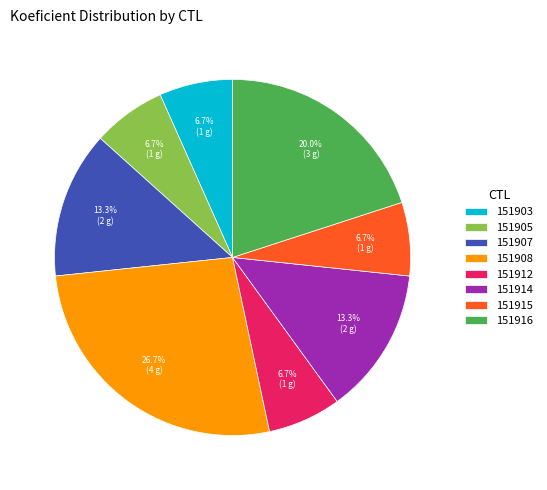

Which category has the biggest portion of the pie?

151908